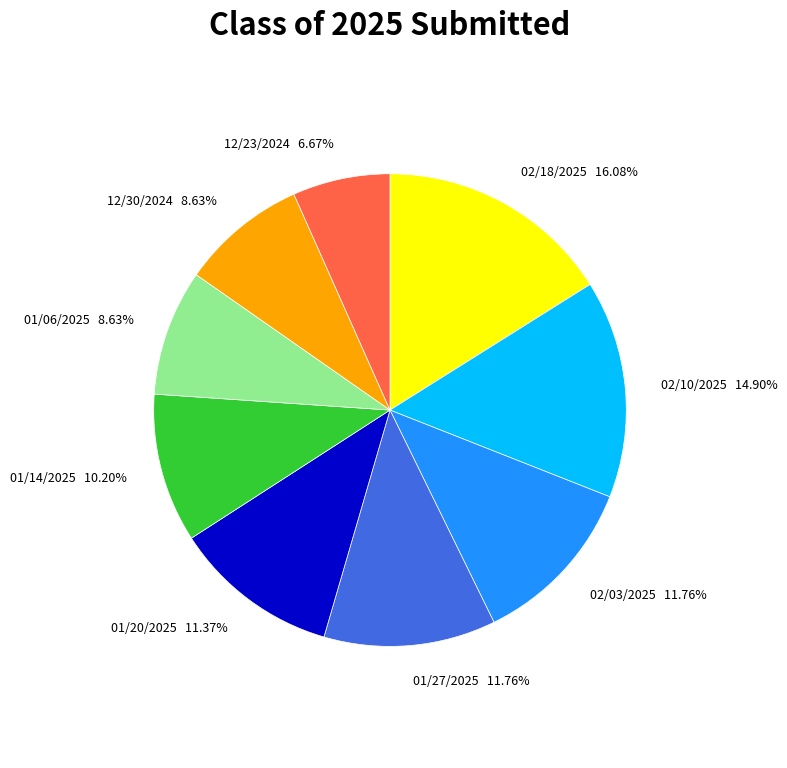

The 01/27/2025 slice represents 1% of the pie. True or false?

False